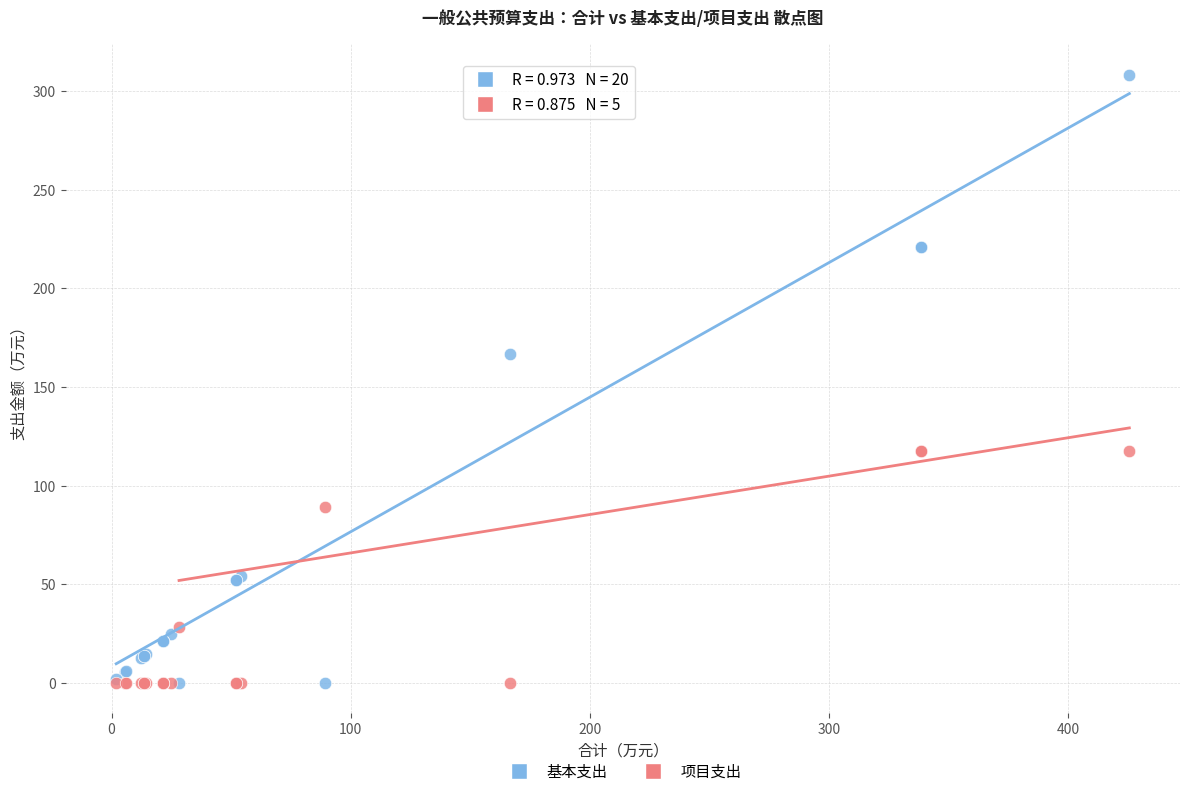

Across all series, what Y value is closest to 154?

166.7